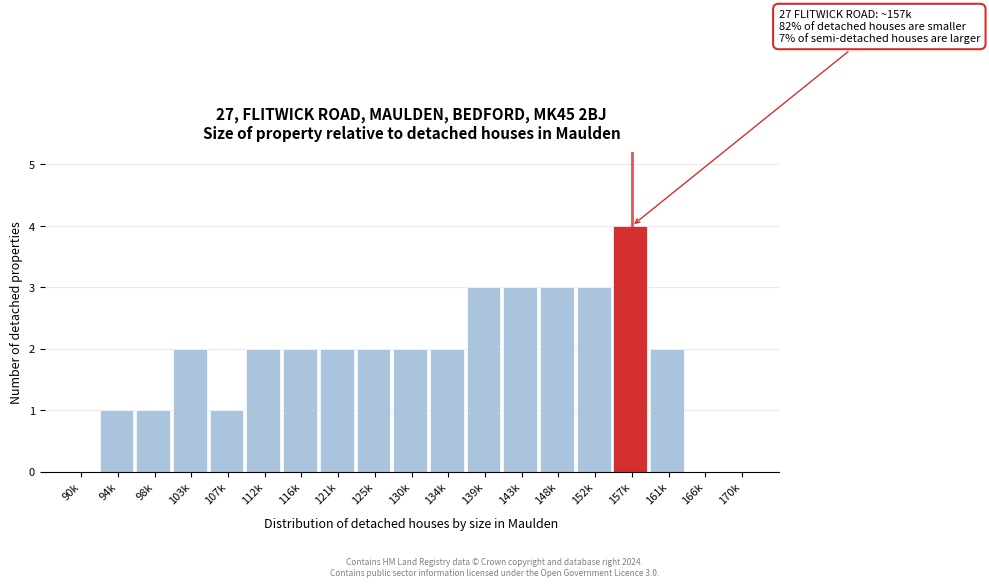

Reading left to right, extract all data points from this chart.

90k=0	94k=1	98k=1	103k=2	107k=1	112k=2	116k=2	121k=2	125k=2	130k=2	134k=2	139k=3	143k=3	148k=3	152k=3	157k=4	161k=2	166k=0	170k=0